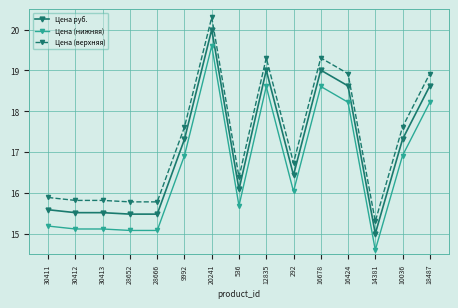

At which label does Цена руб. first exceed 16?

9992